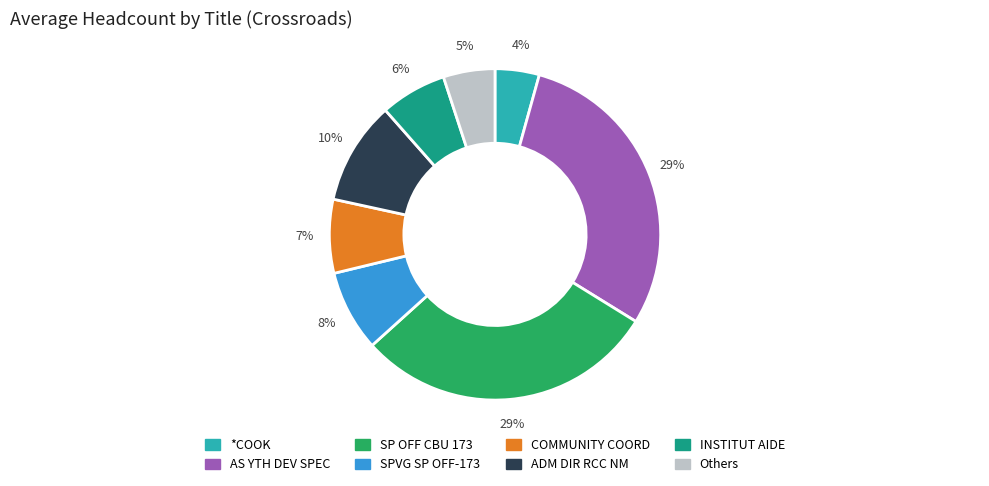

How many segments does this pie chart have?

8